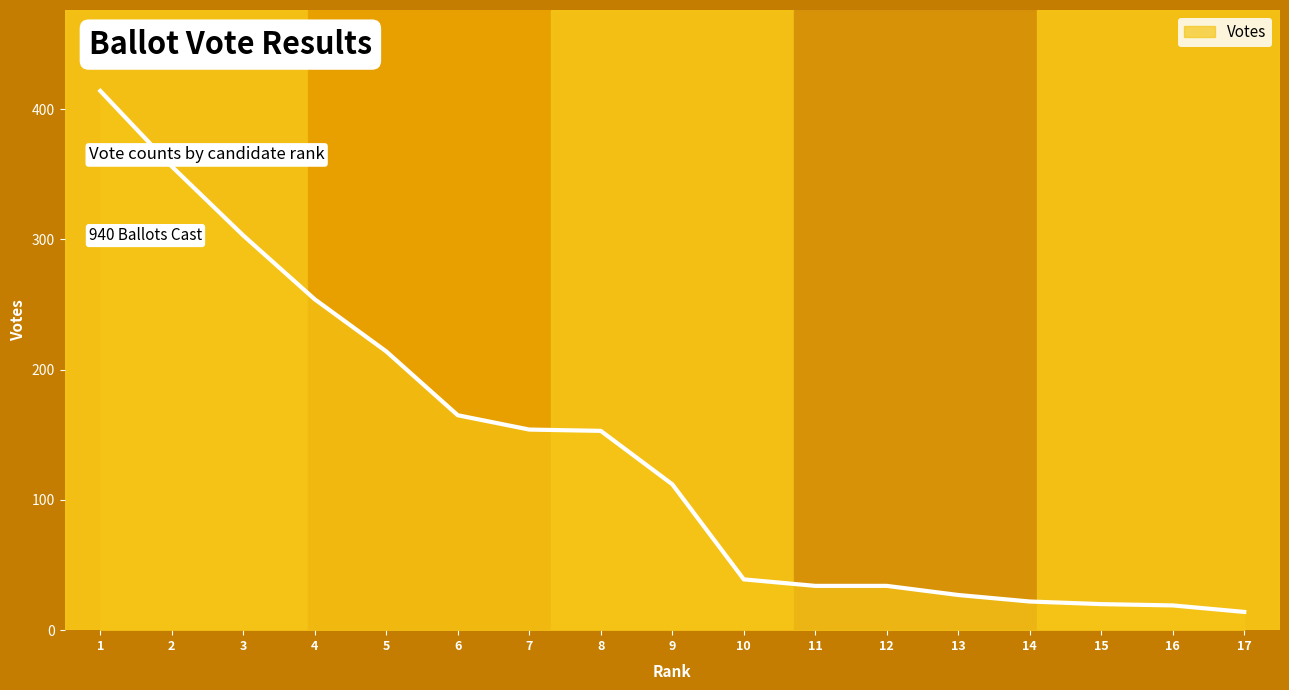

Does the chart have visible grid lines?

No